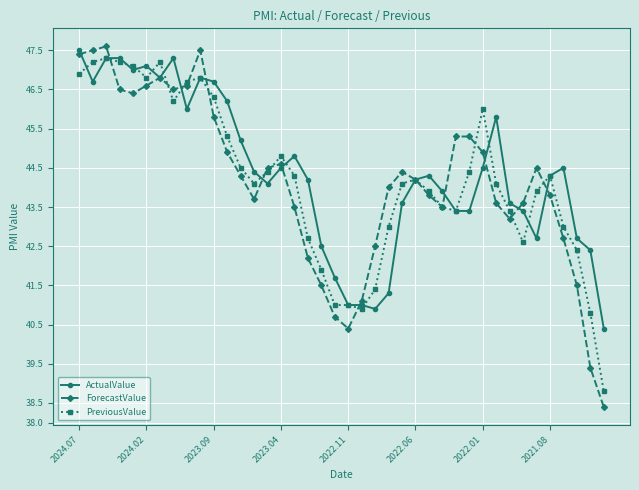

What is the value of the PreviousValue point at the 6th from the left?

46.8